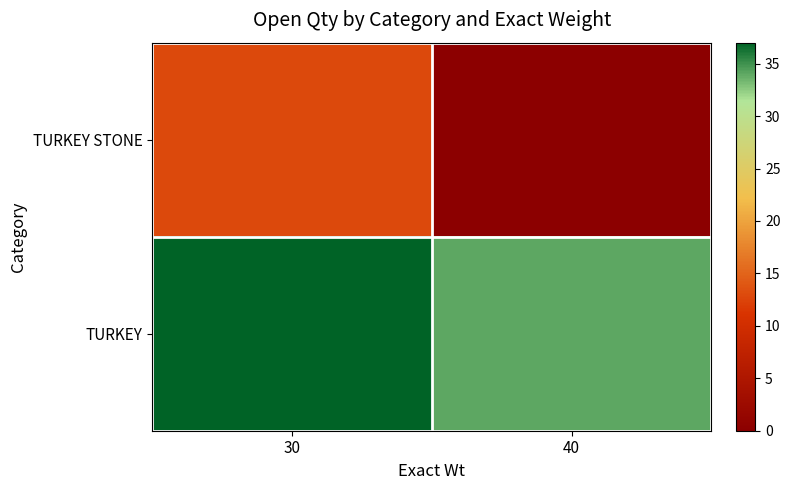

At 30, list the series in order from smallest to largest.

TURKEY STONE, TURKEY